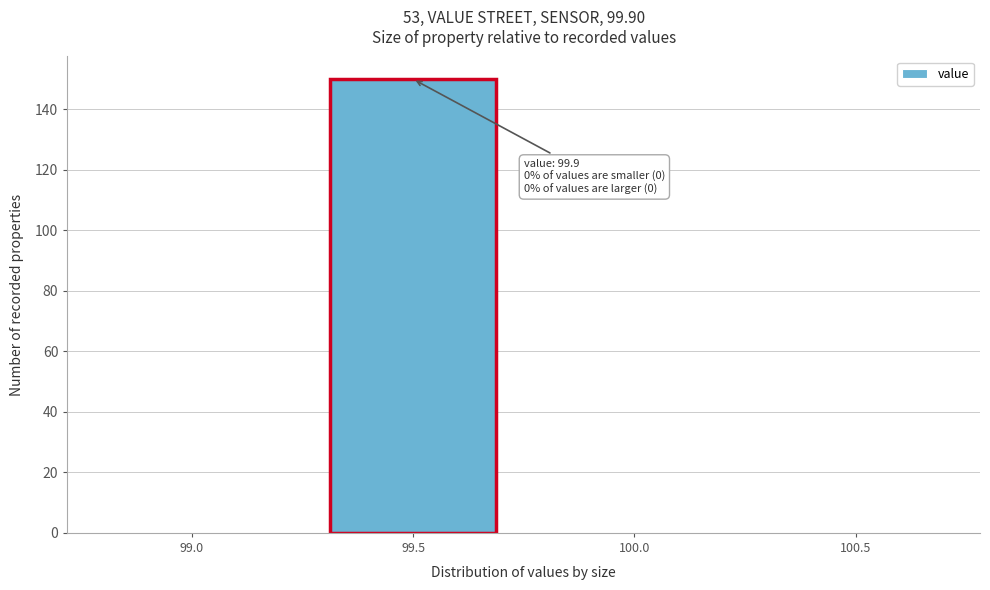

Reading left to right, list all the values displayed in this chart.

99.0=0	99.5=150	100.0=0	100.5=0